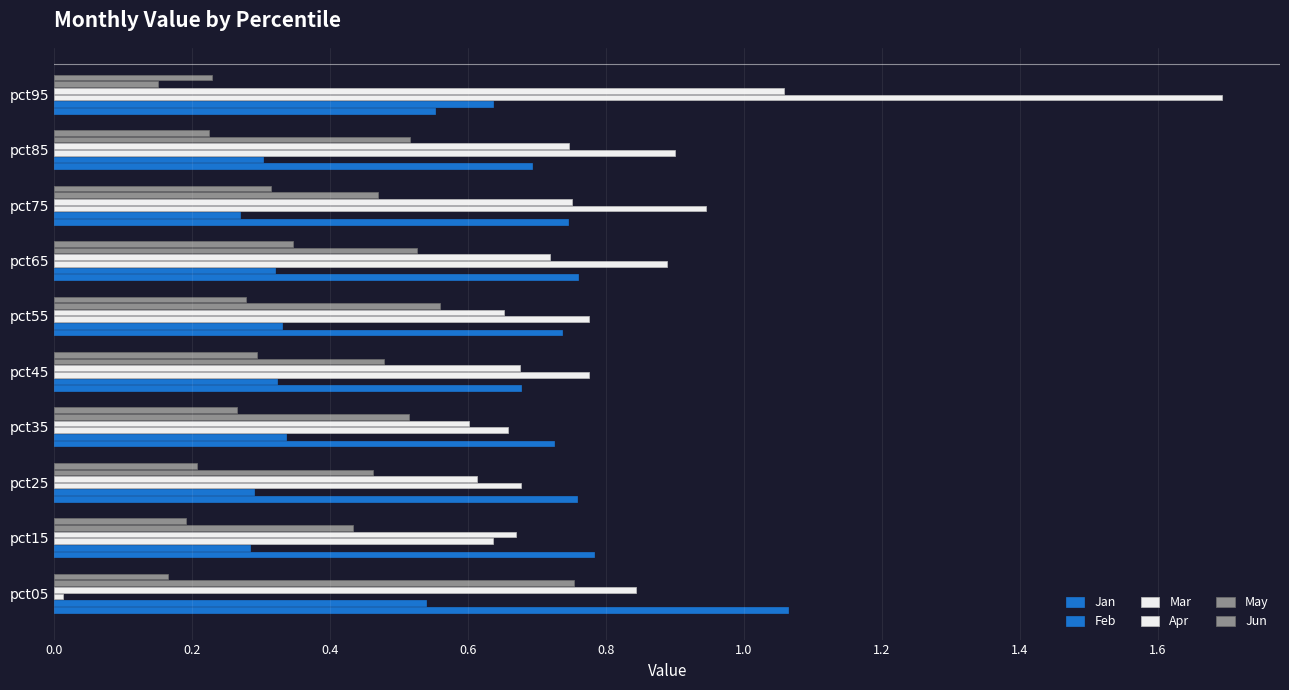

How many distinct data groups are displayed?

6